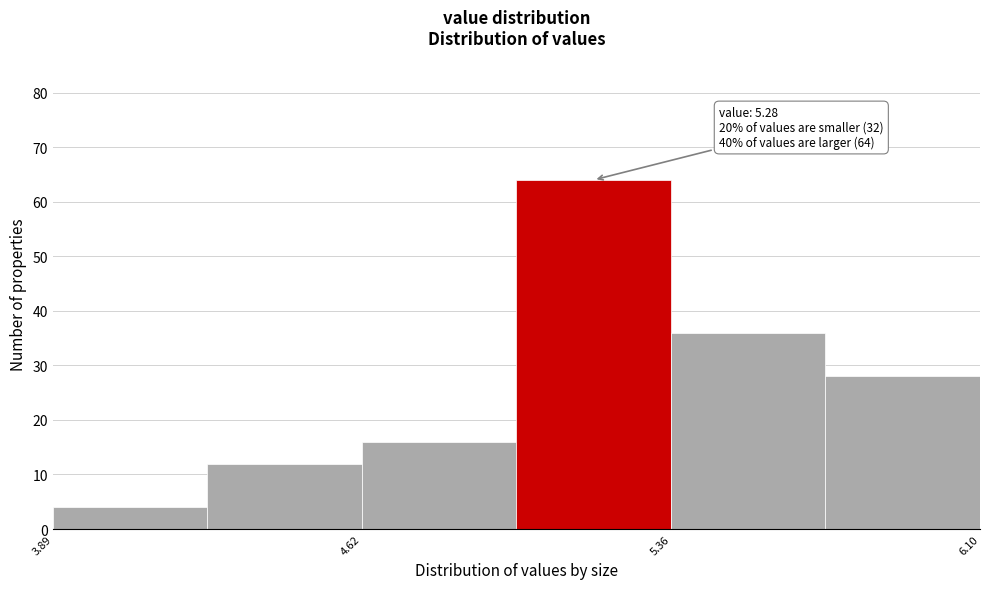

Read against the x-axis, roughly where is the centre of the tallest bar?

5.2